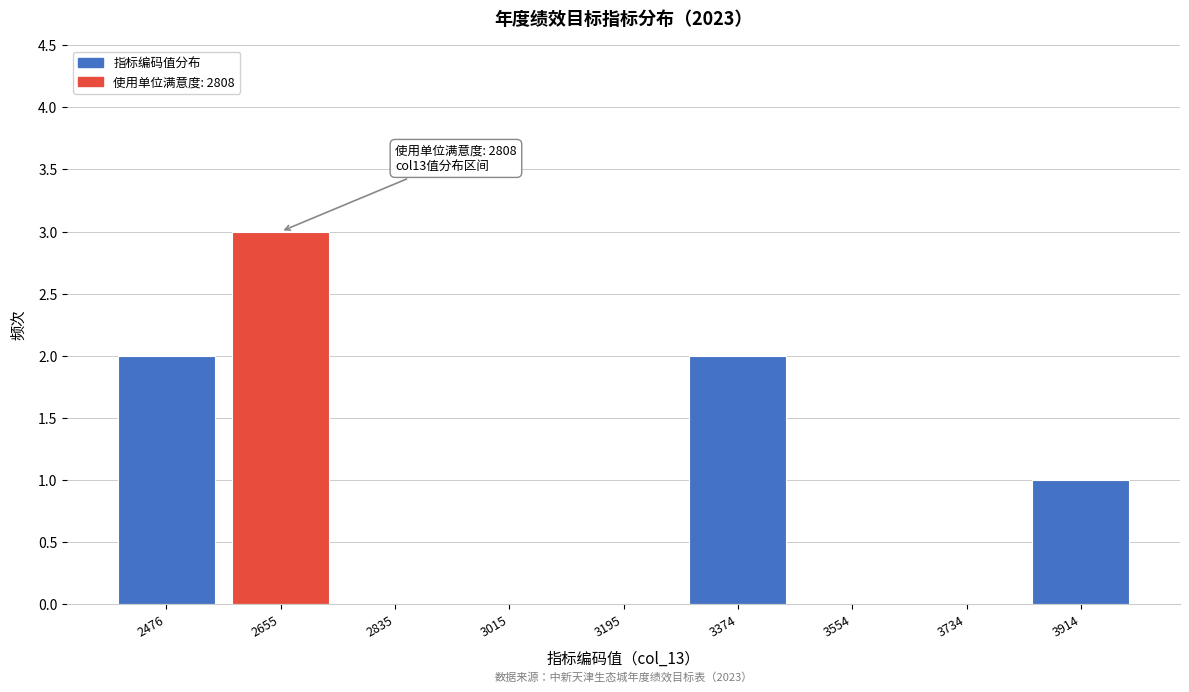

Reading right to left, extract all data points from this chart.

3914=1	3734=0	3554=0	3374=2	3195=0	3015=0	2835=0	2655=3	2476=2